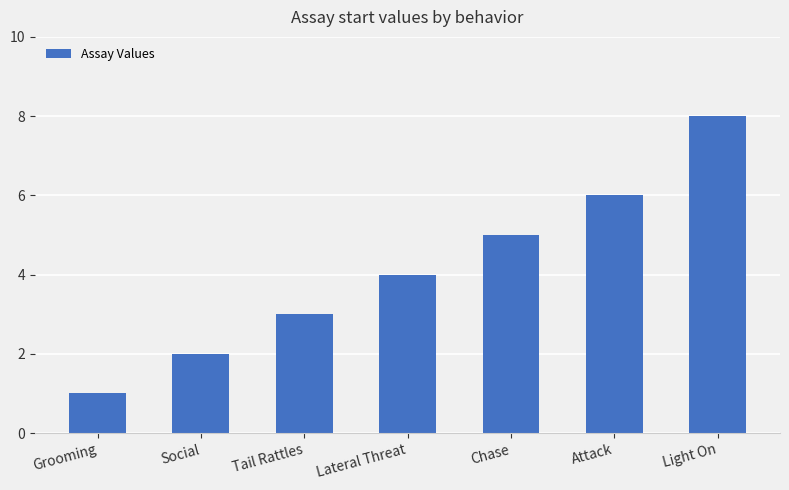

True or false: the data shows 4 at Tail Rattles.

False